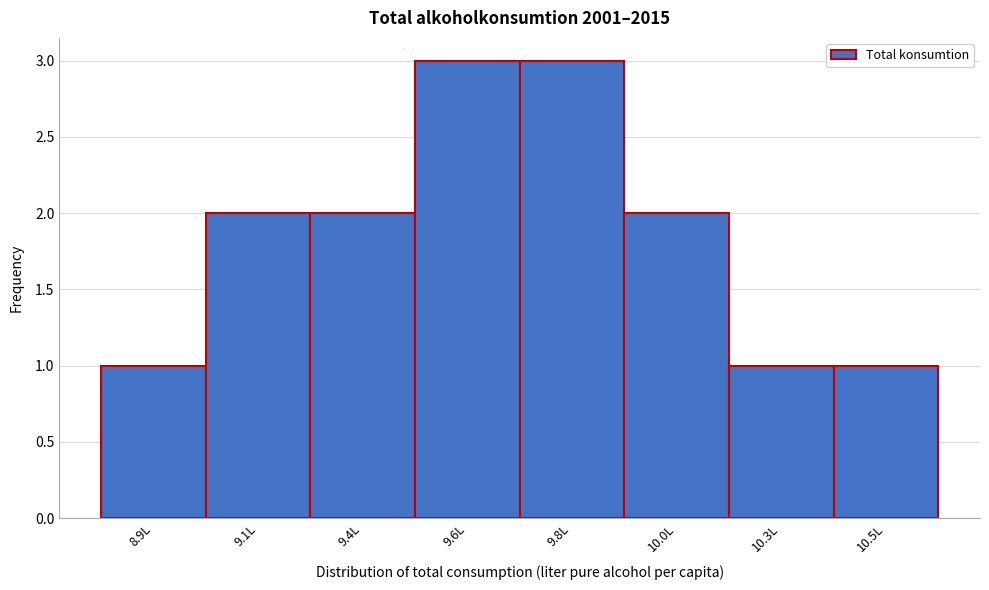

Reading left to right, list all the values displayed in this chart.

1	2	2	3	3	2	1	1